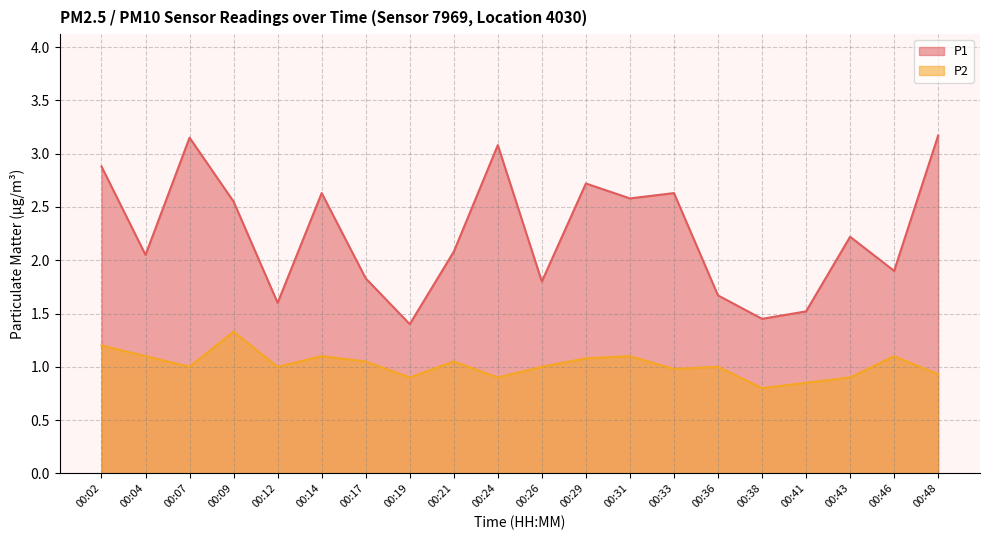

True or false: P1 and P2 intersect in this chart.

False